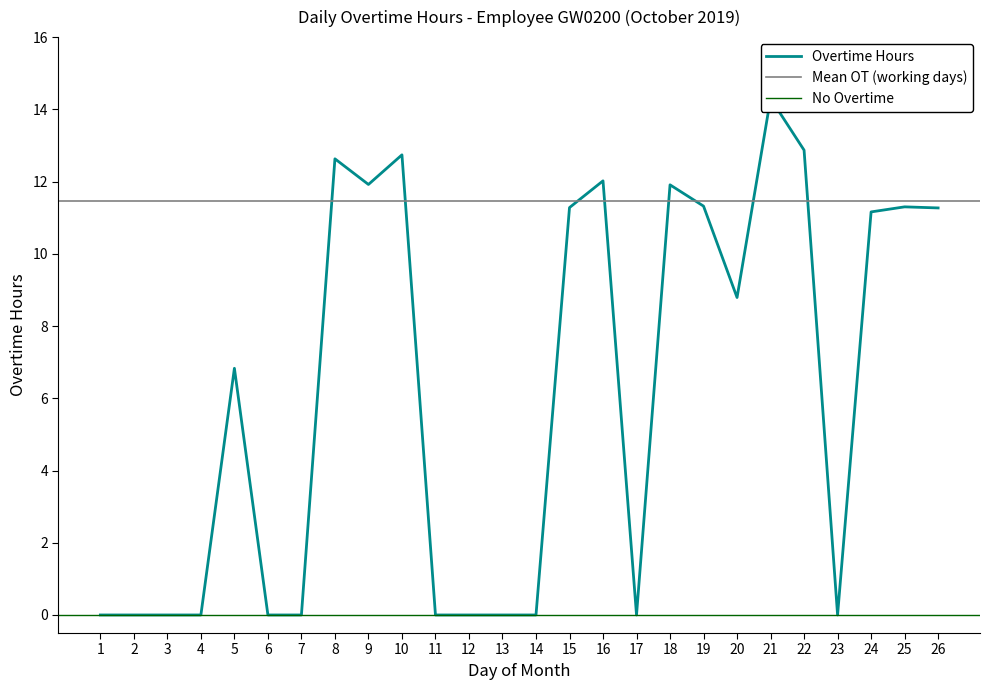

List the labels in order of value, largest first.

21, 22, 10, 8, 16, 9, 18, 19, 25, 15, 26, 24, 20, 5, 1, 2, 3, 4, 6, 7, 11, 12, 13, 14, 17, 23